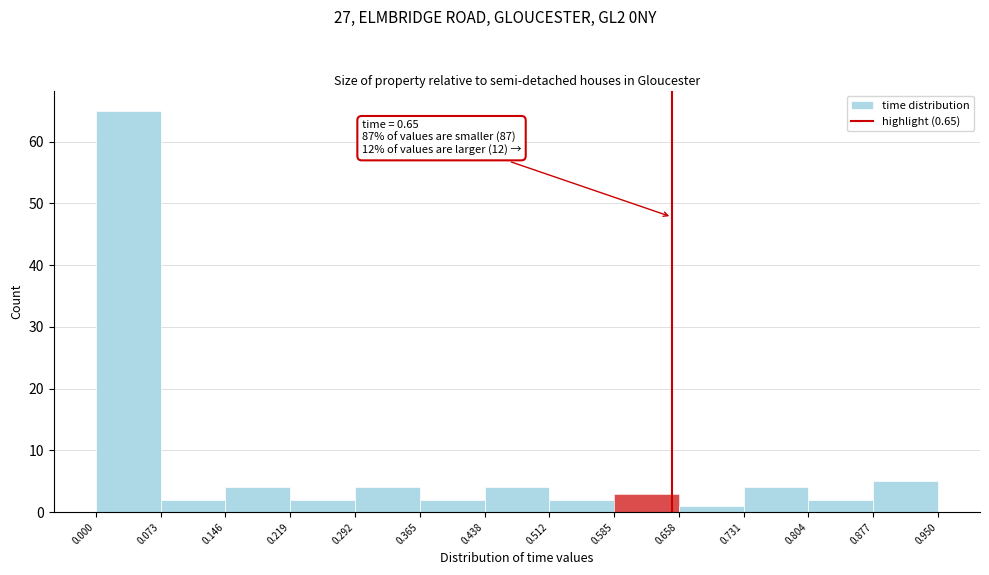

Over which range of the x-axis is the bar tallest?

0.000 to 0.073